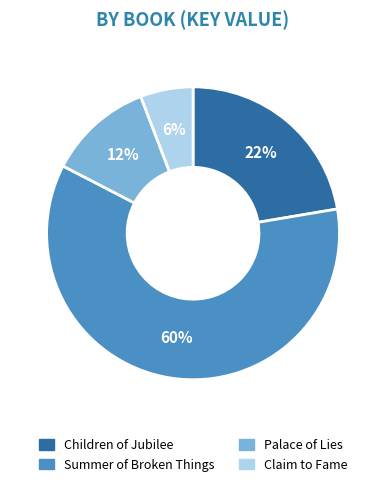

How many slices are in this pie chart?

4